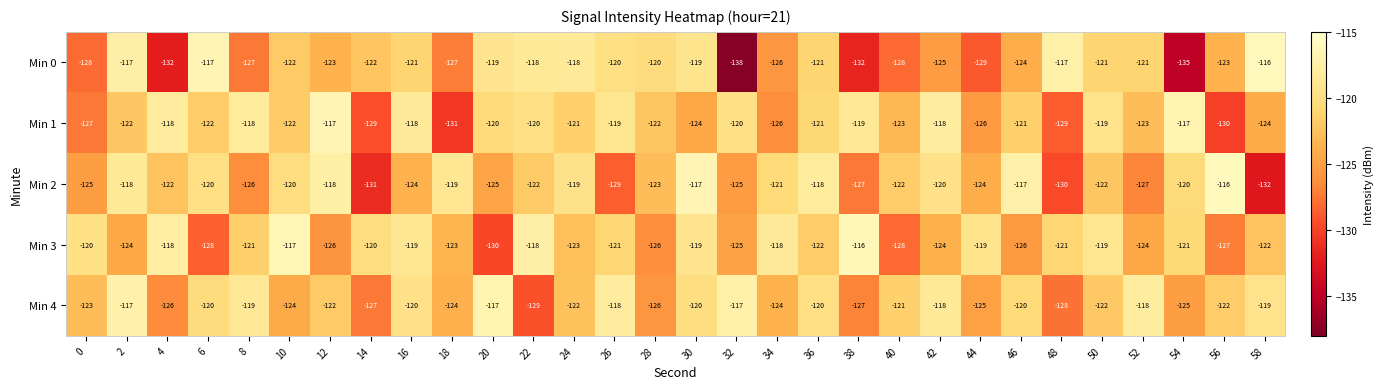

At which label is Min 3 closest to -123?

18